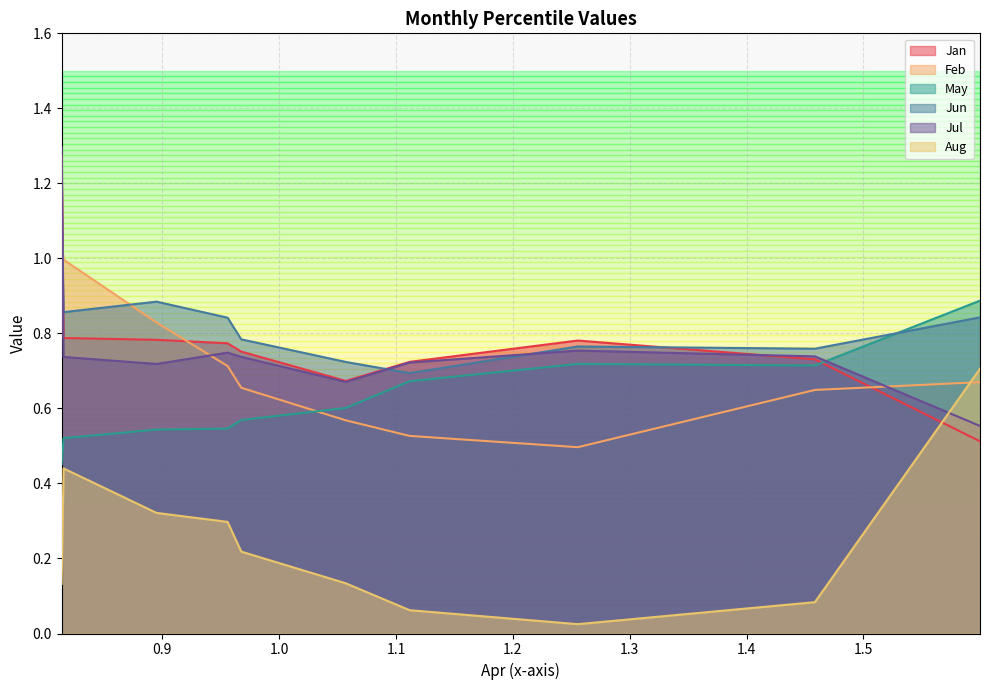

Does the chart have visible grid lines?

Yes